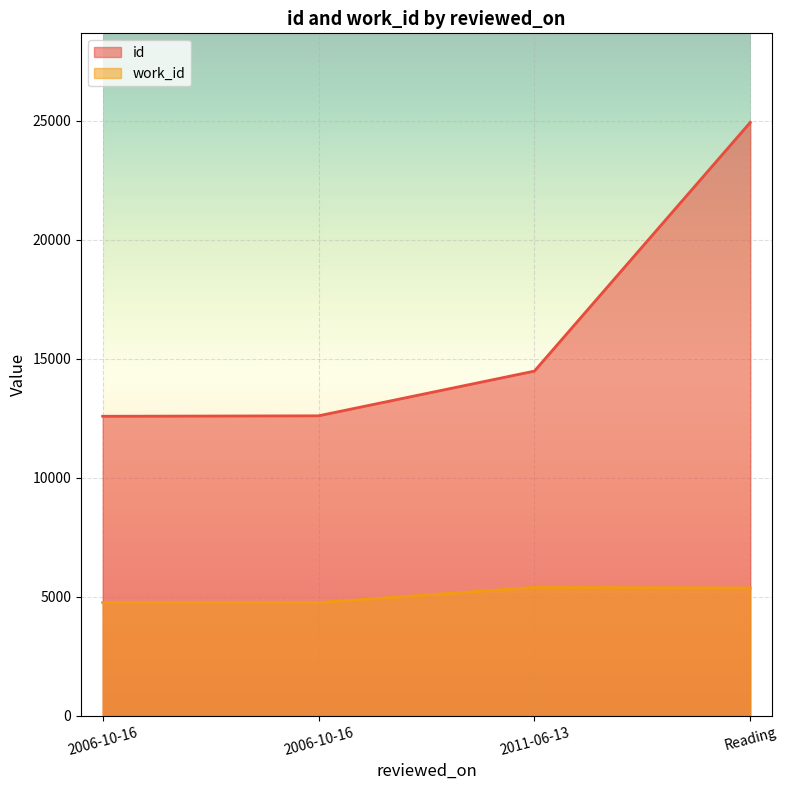

Does the chart display data point markers on the line(s)?

No